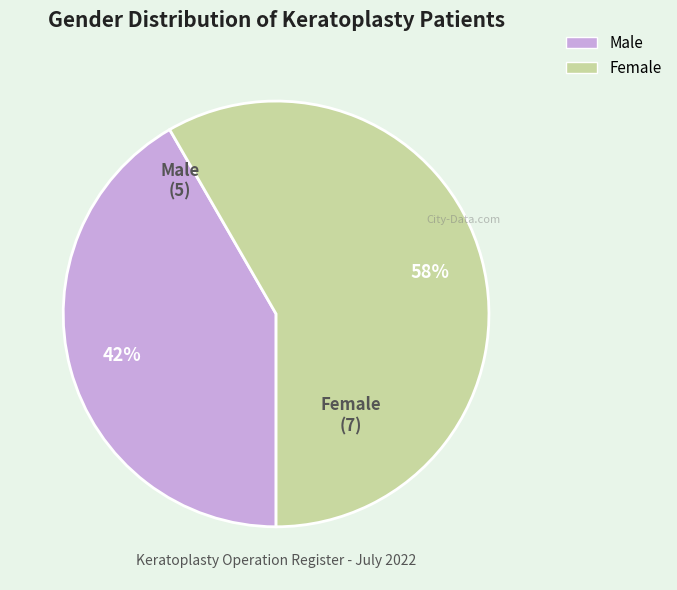

To the nearest percent, what is the average slice percentage?

50%